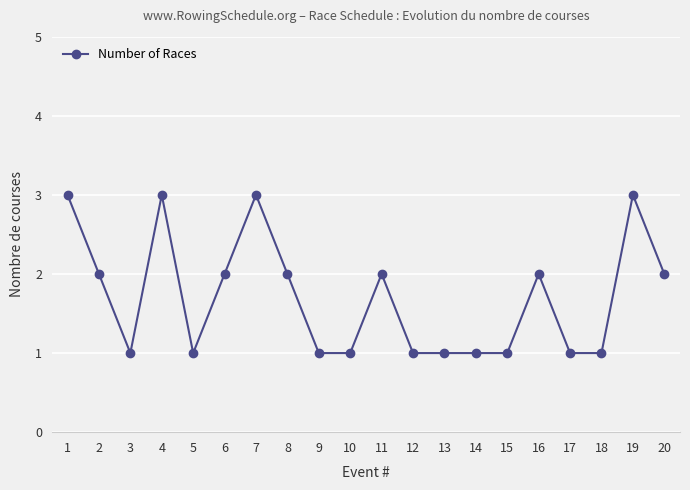

Is it true that the value at 4 is 1?

False